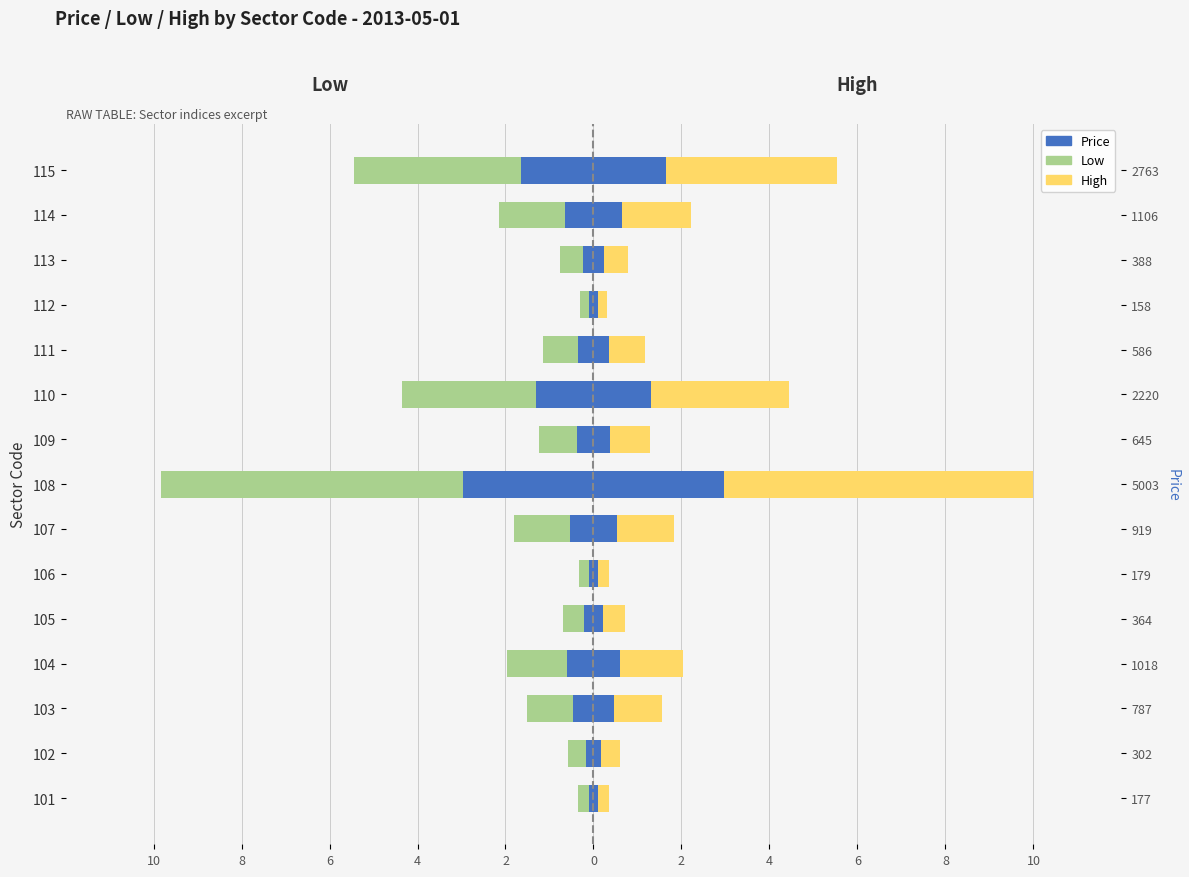

The value of Price (left) at 107 is -0.5. True or false?

True